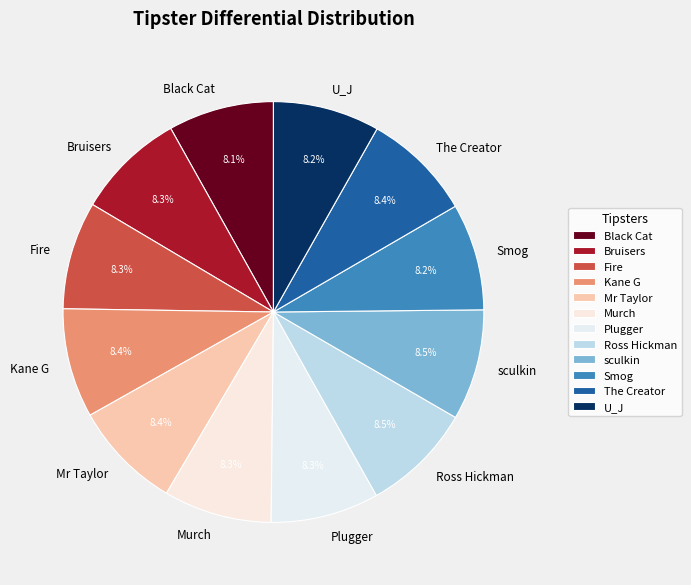

To the nearest percent, what percentage of the pie is Bruisers?

8%